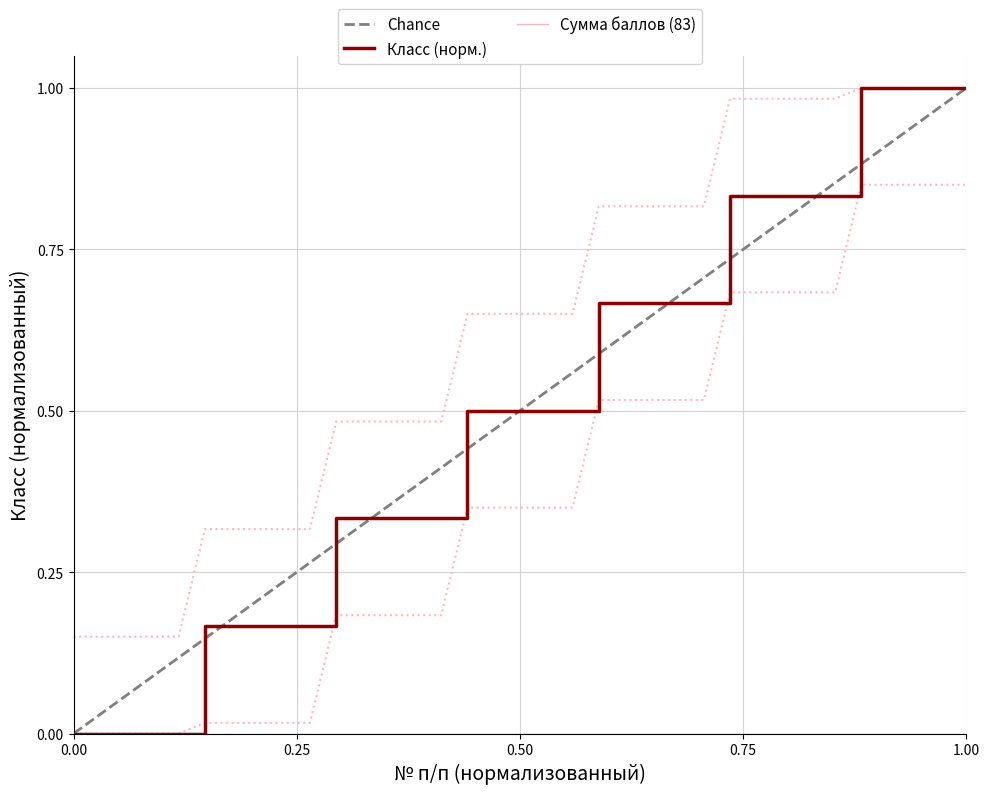

Reading left to right, what are all the values shown in this chart?

0.0	0.0	0.0	0.0	0.0	0.2	0.2	0.2	0.2	0.2	0.3	0.3	0.3	0.3	0.3	0.5	0.5	0.5	0.5	0.5	0.7	0.7	0.7	0.7	0.7	0.8	0.8	0.8	0.8	0.8	1.0	1.0	1.0	1.0	1.0